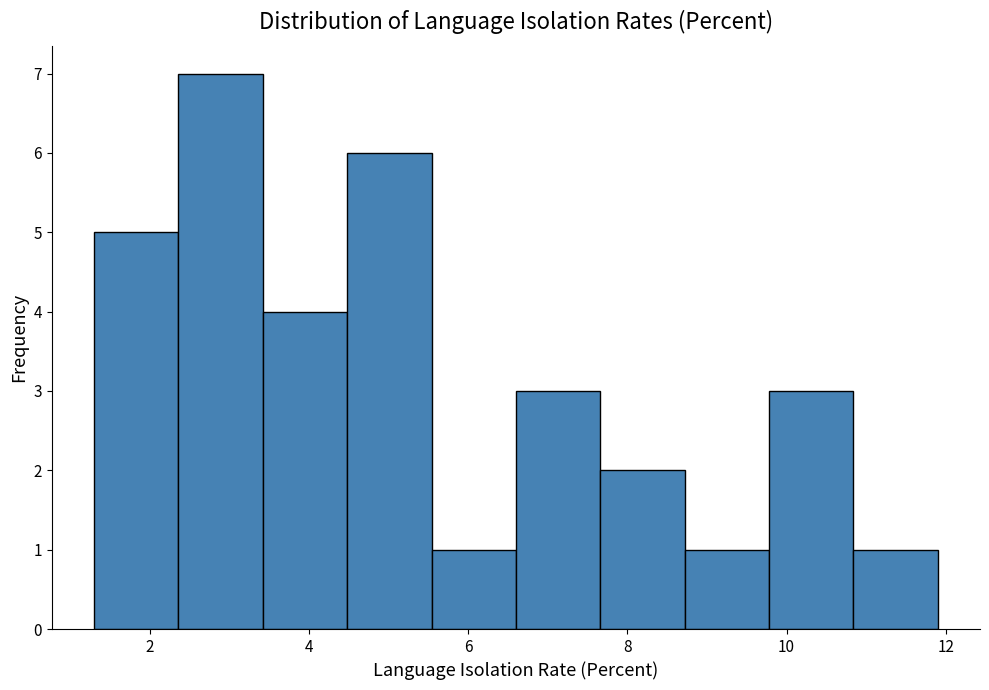

Reading left to right, list every bar in this chart as the range it spans on the x-axis followed by its height. Neither the bar edges nor the heights are printed on the chart, so give them approximately, as read against the axes.

1.30 to 2.36: 5
2.36 to 3.42: 7
3.42 to 4.48: 4
4.48 to 5.54: 6
5.54 to 6.60: 1
6.60 to 7.66: 3
7.66 to 8.72: 2
8.72 to 9.78: 1
9.78 to 10.84: 3
10.84 to 11.90: 1